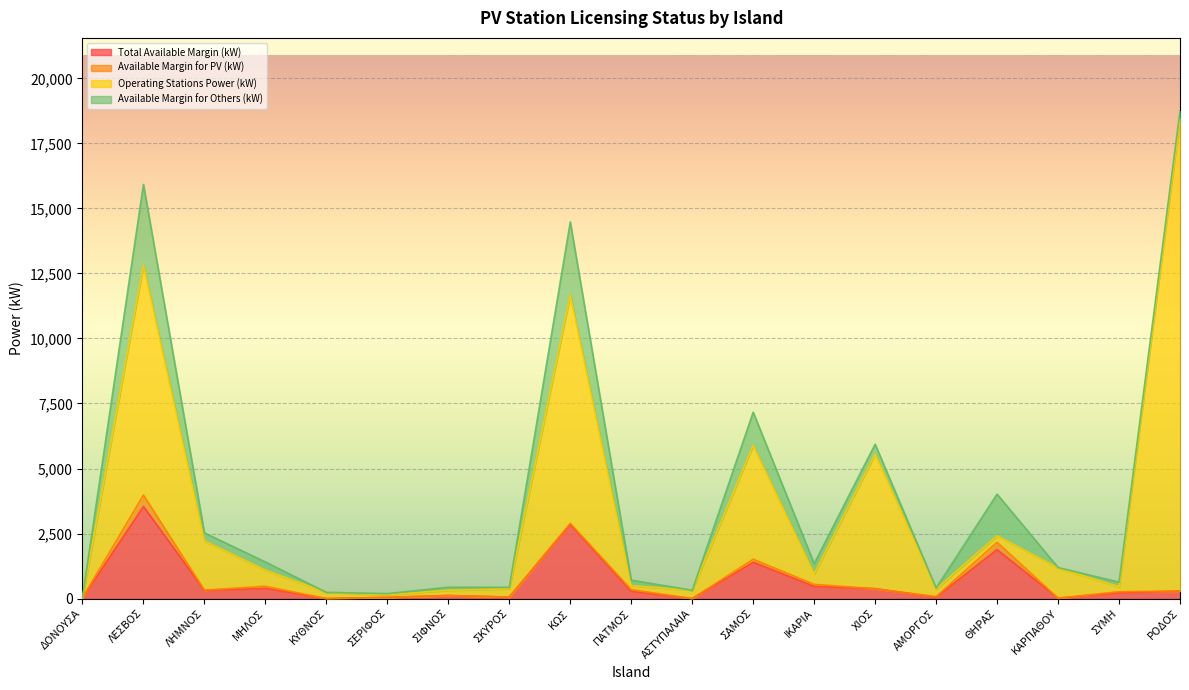

Where is the first local maximum for Available Margin for Others (kW)?

ΛΕΣΒΟΣ